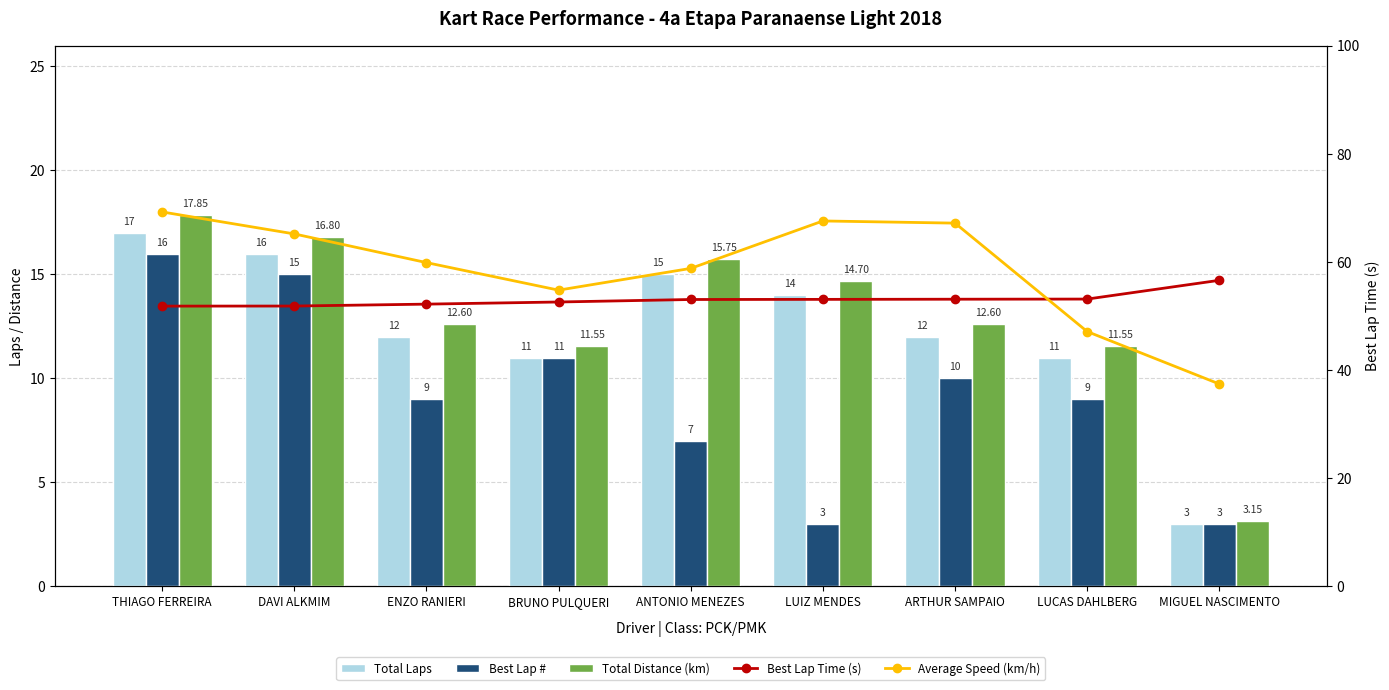

Is the value of Average Speed (km/h) at BRUNO PULQUERI greater than the value of Best Lap Time (s) at DAVI ALKMIM?

Yes